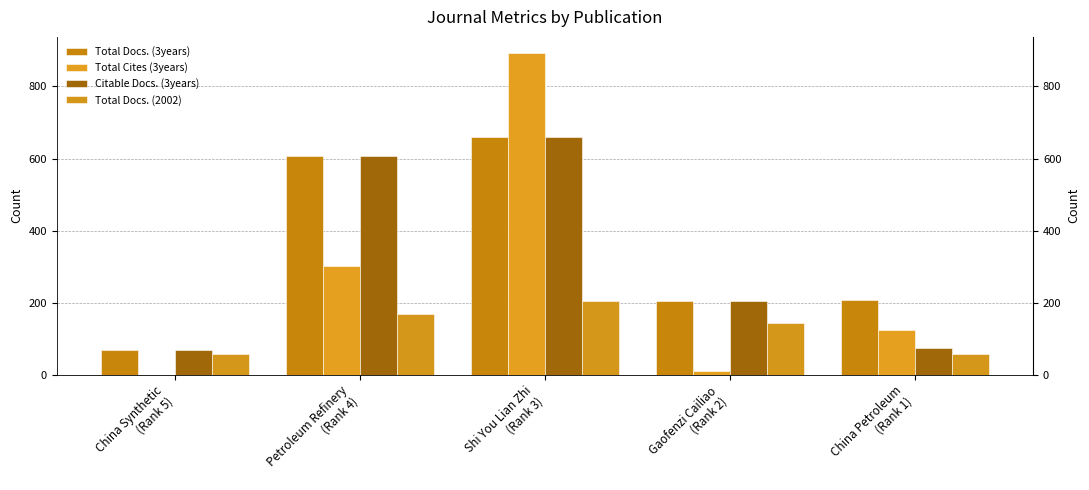

What is the value of the Total Cites (3years) bar at the 4th from the left?

9